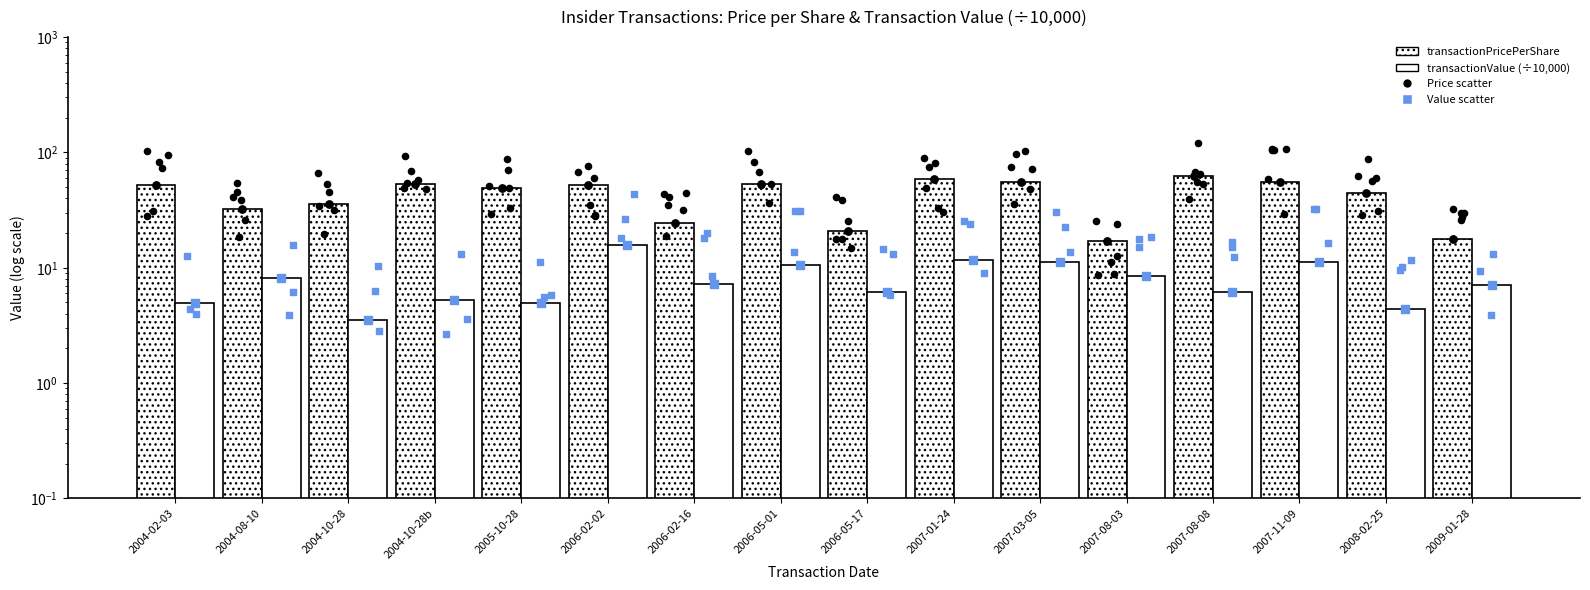

Which series contains the lowest Y value?

transactionValue (÷10,000)